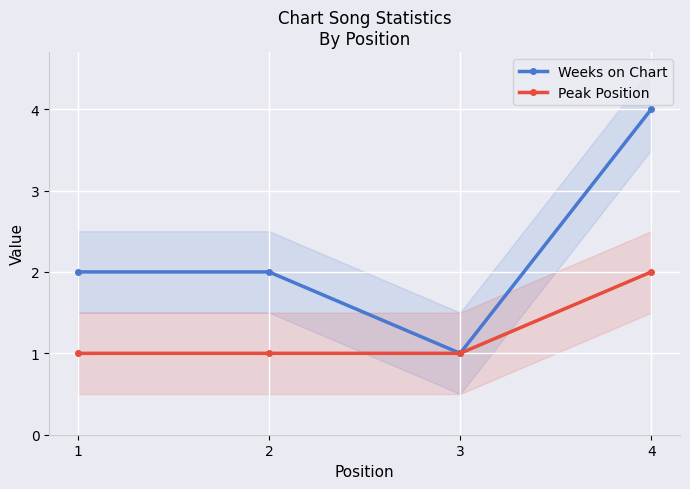

What is the value of the Peak Position point at the 4th from the left?

2